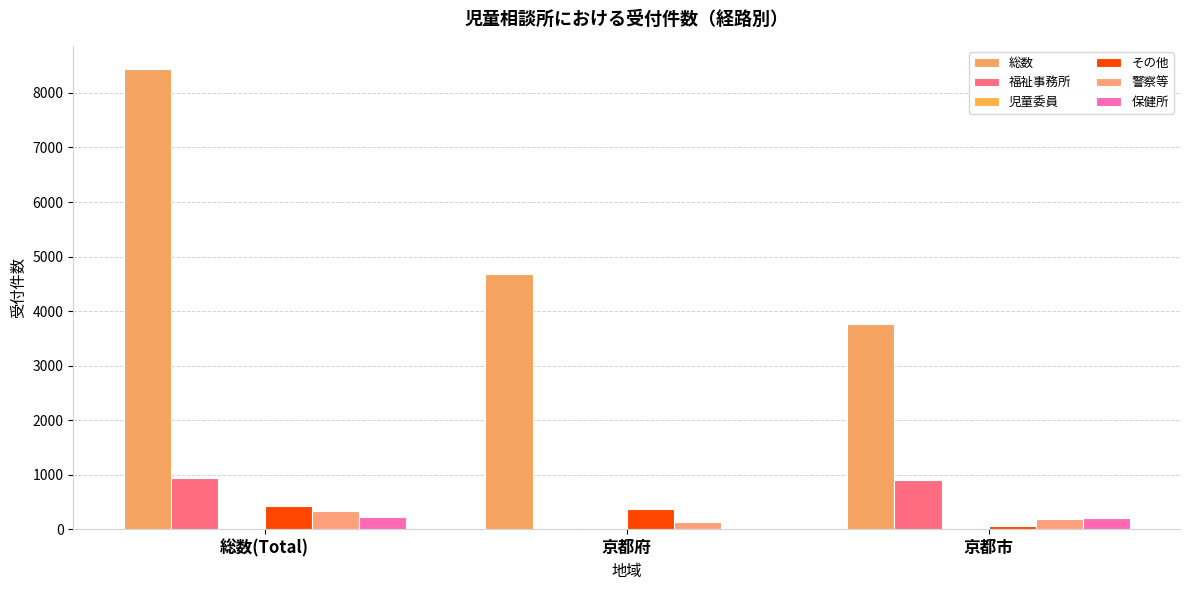

True or false: 児童委員 has a value of 5 at 京都府.

True